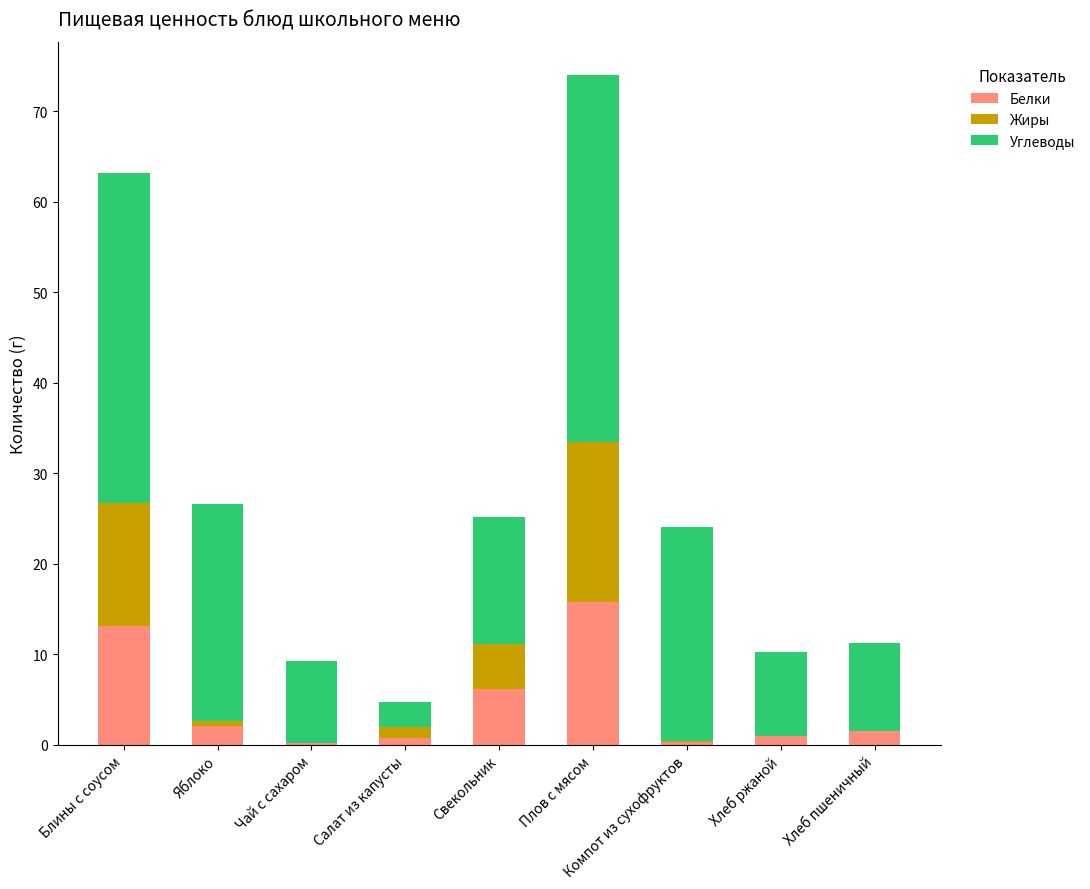

At which category is the sum across all series the highest?

Плов с мясом